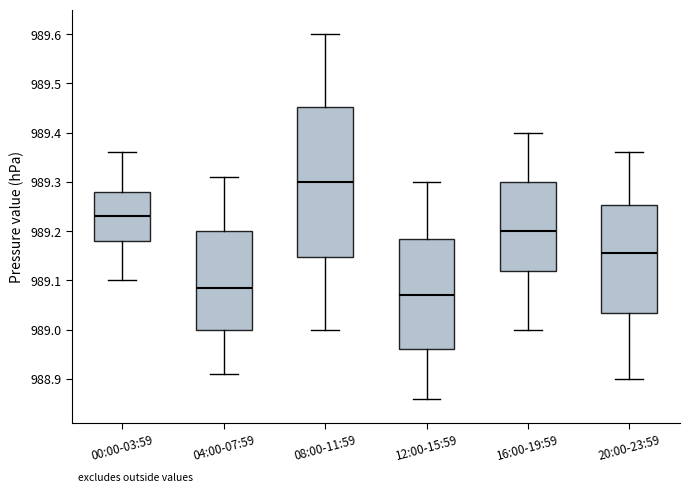

Where is the lower edge of the box for 16:00-19:59 on the y-axis? The values are not printed on the chart, so give them approximately, as read against the axis.

989.12